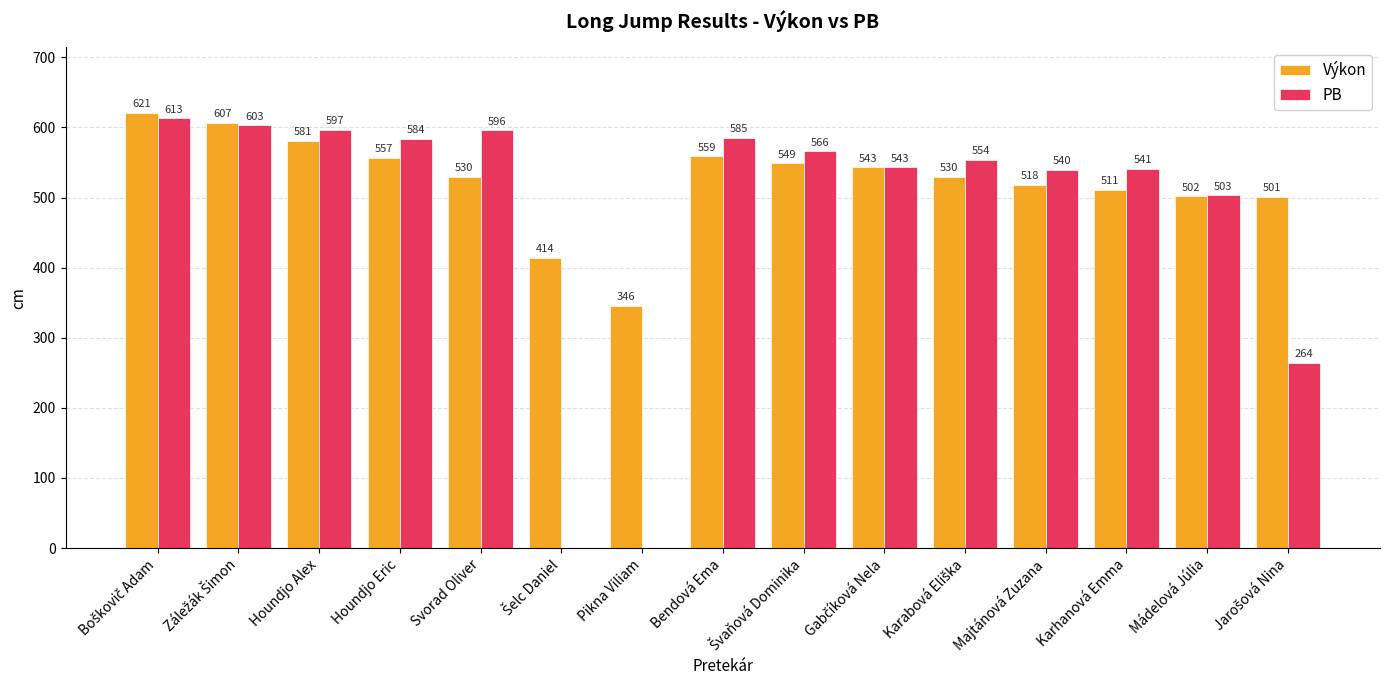

What is the sum of the Výkon values at Bendová Ema and Mádelová Júlia?

1061